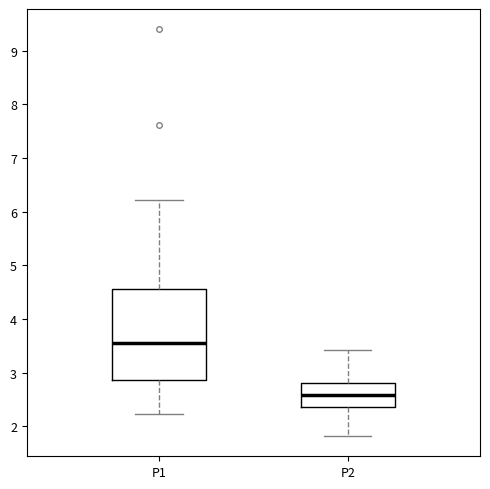

Reading left to right, transcribe this box plot: for each box, give where its median line is, the range the box spans, and where its two whiskers end, as read against the y-axis. The values are not printed on the chart, so give them approximately, as read against the axis.

P1: median 3.6, box 2.9 to 4.6, whiskers 2.2 to 6.2
P2: median 2.6, box 2.4 to 2.8, whiskers 1.8 to 3.4